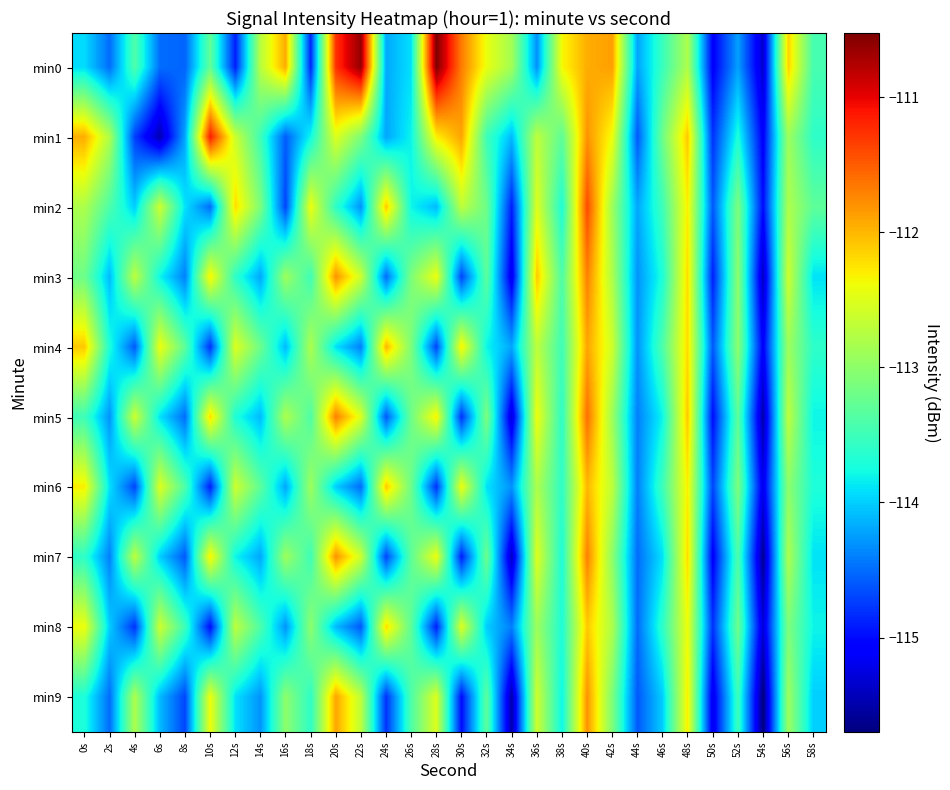

At which category is the sum across all series the highest?

40s